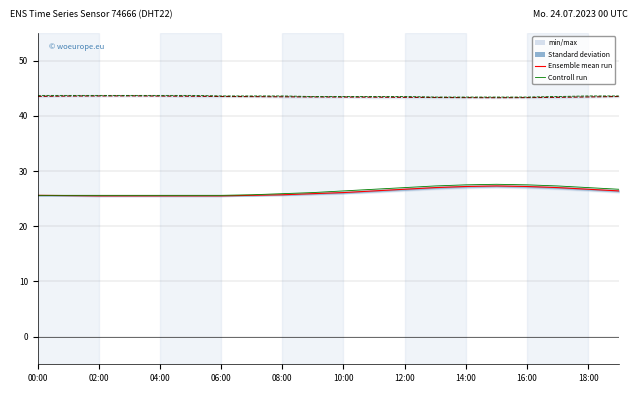

What is the difference between the maximum and minimum values in the Controll run (humidity) series?

0.3